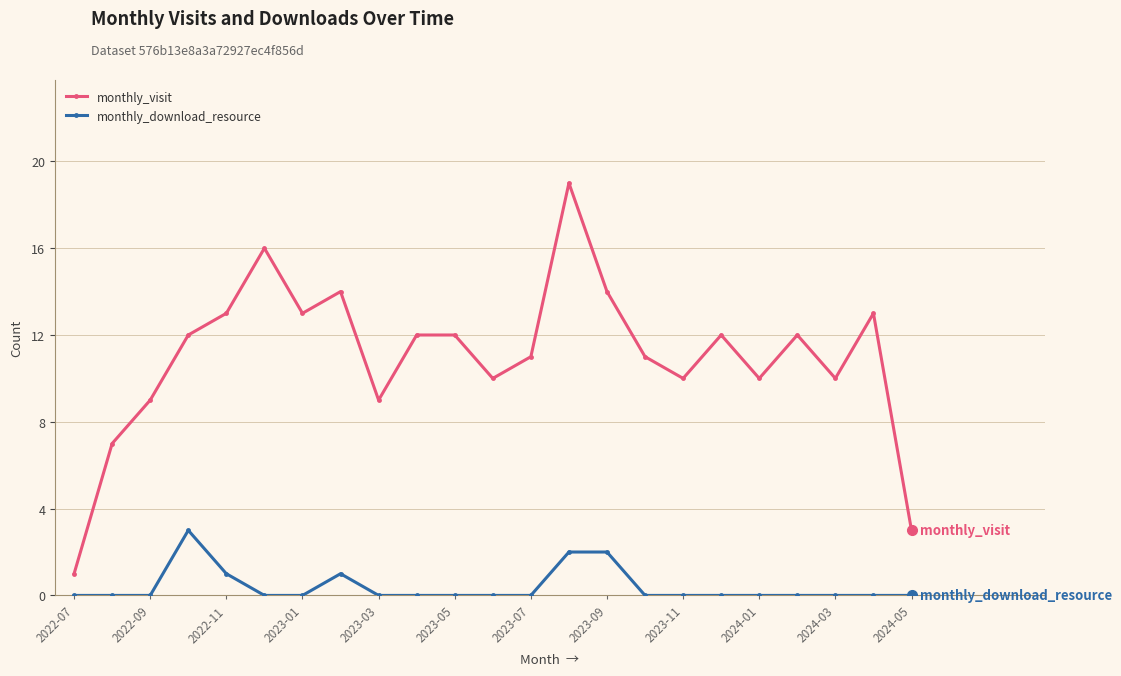

True or false: monthly_download_resource has more than 1 points higher than both neighbors.

True